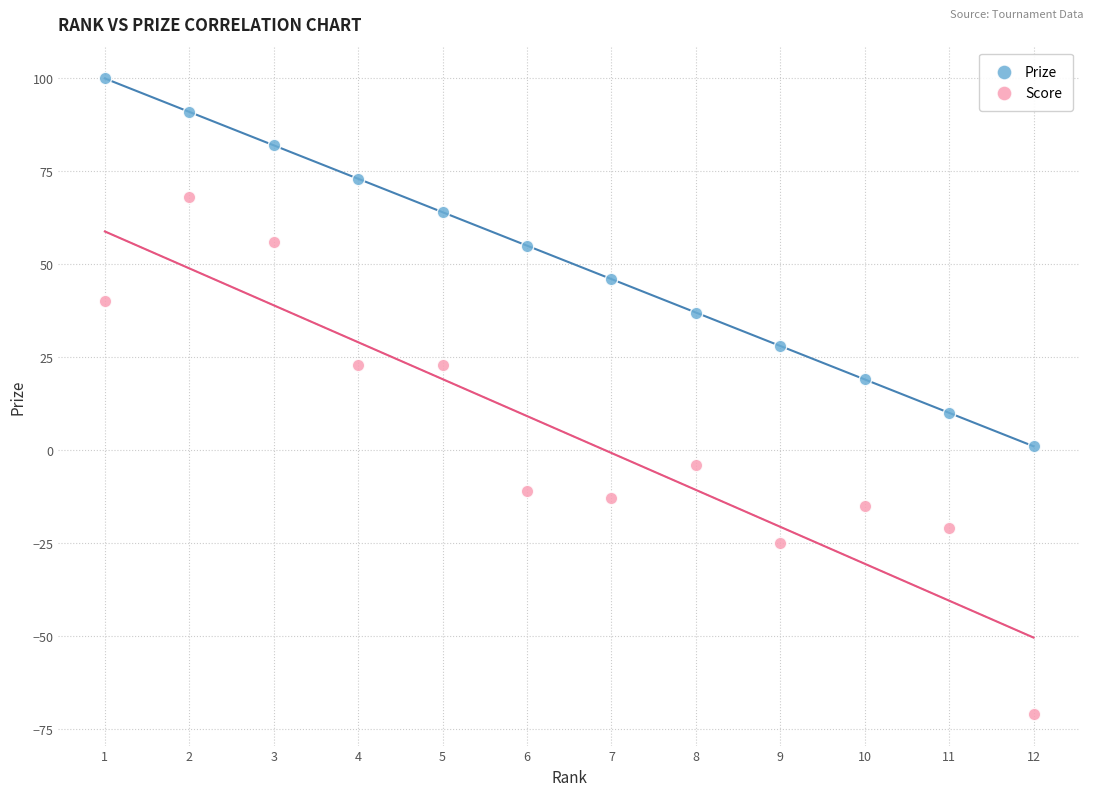

Which series reaches the minimum Y coordinate?

Score